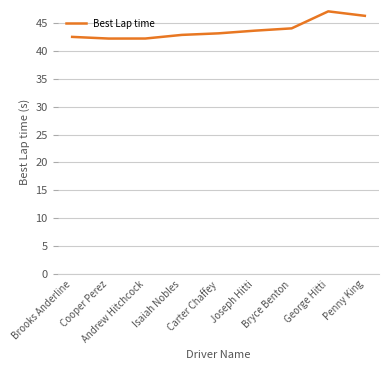

What is the greatest value displayed?

47.0